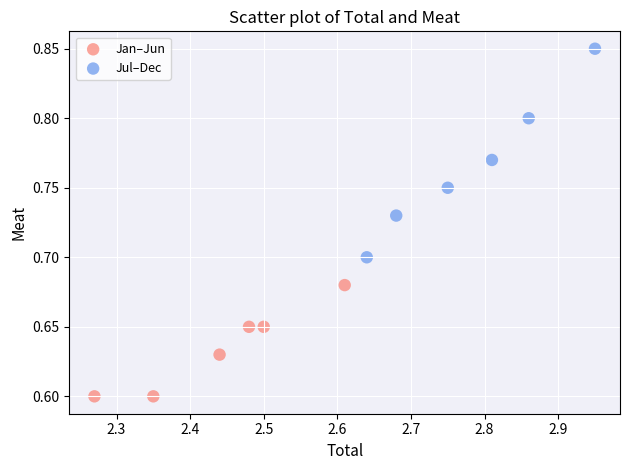

Which series reaches the minimum Y coordinate?

Jan–Jun